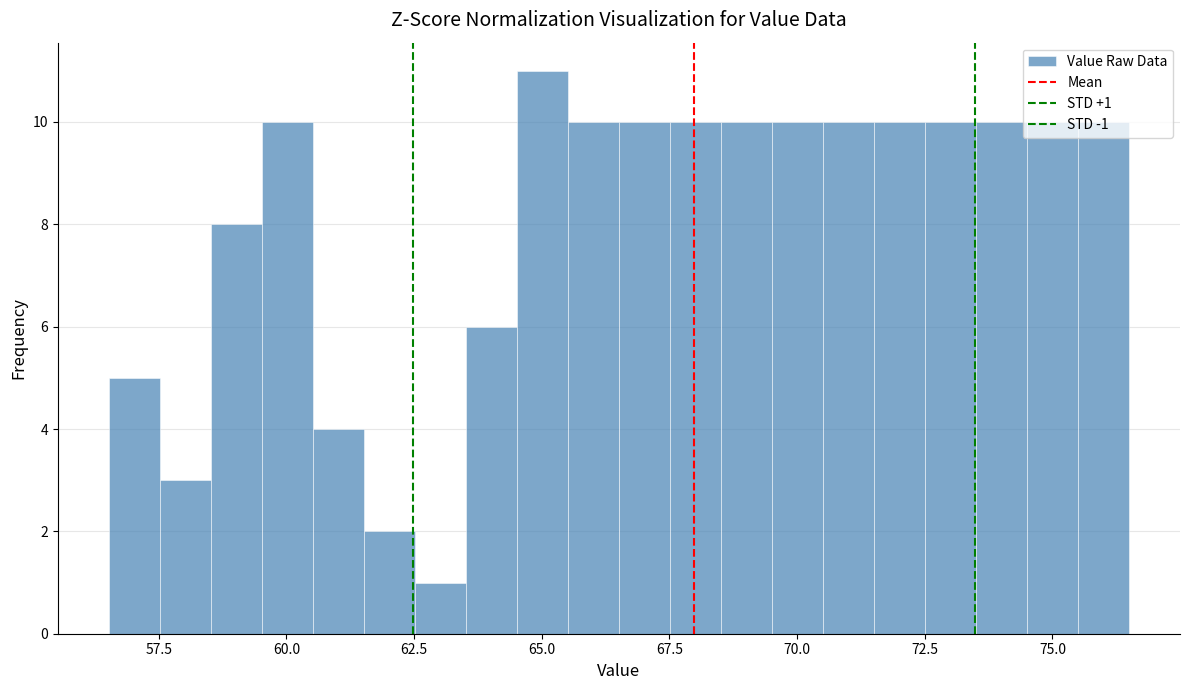

Read against the x-axis, roughly where is the centre of the tallest bar?

65.0